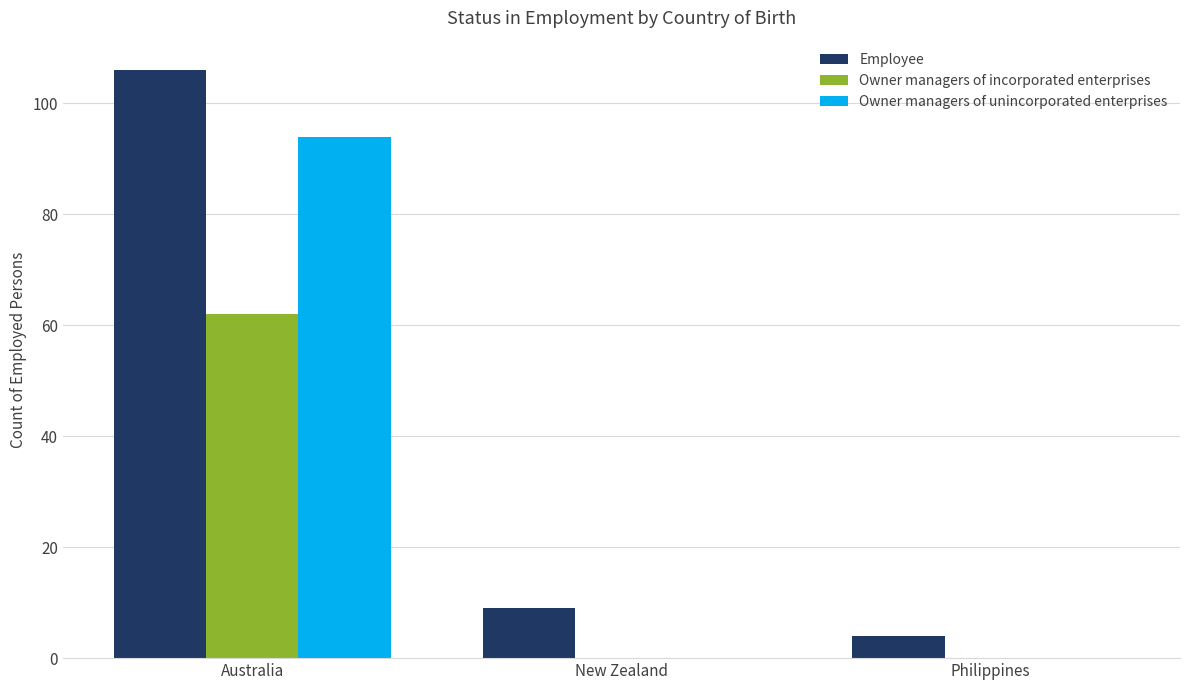

Count the number of data series in this chart.

3